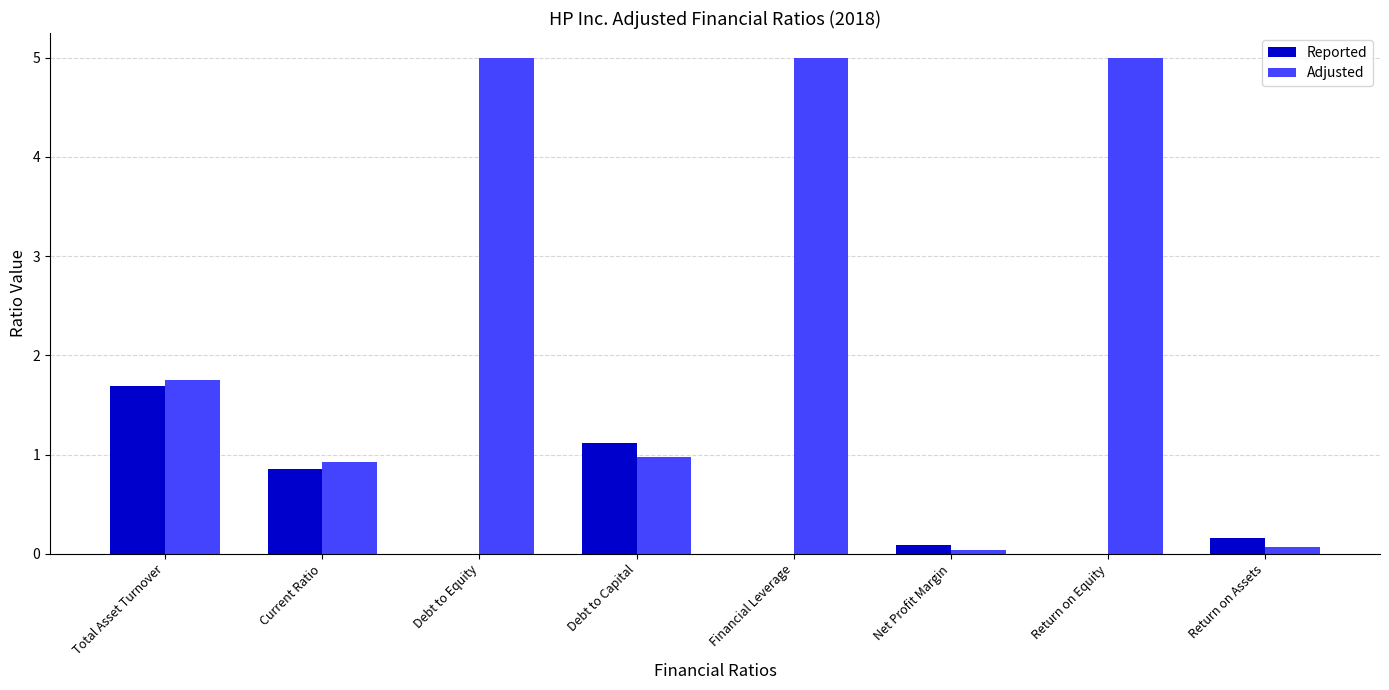

The Reported series shows -0.8 at Return on Equity. True or false?

False